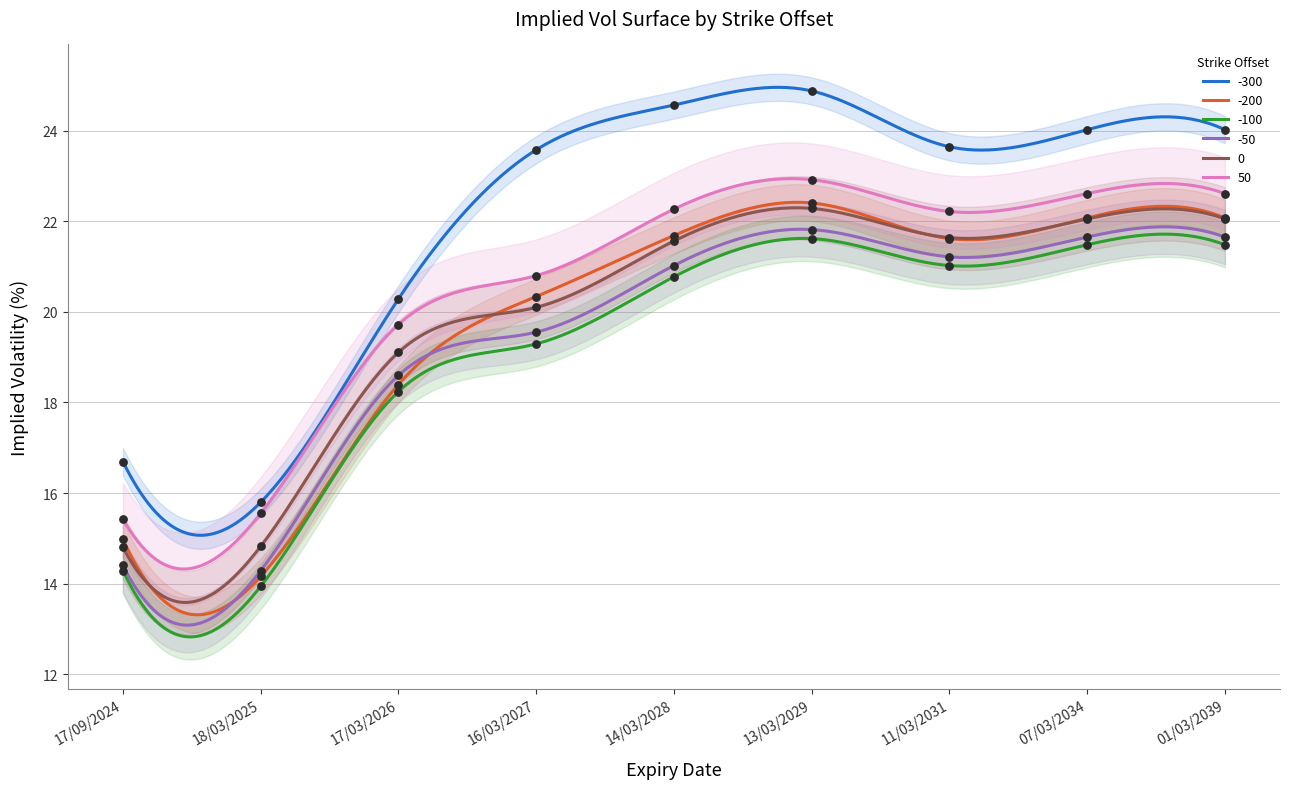

What are all the series names shown in the legend?

-300, -200, -100, -50, 0, 50